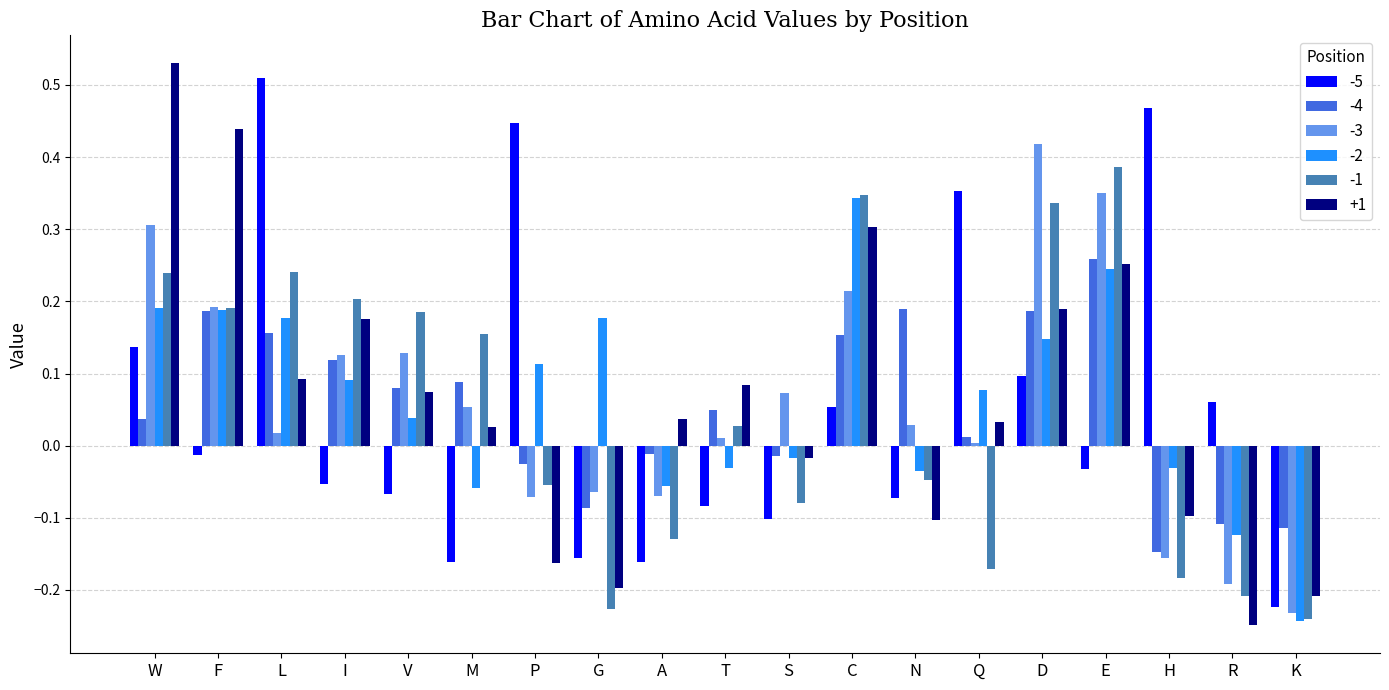

Is the value of -4 at G greater than the value of -1 at P?

No